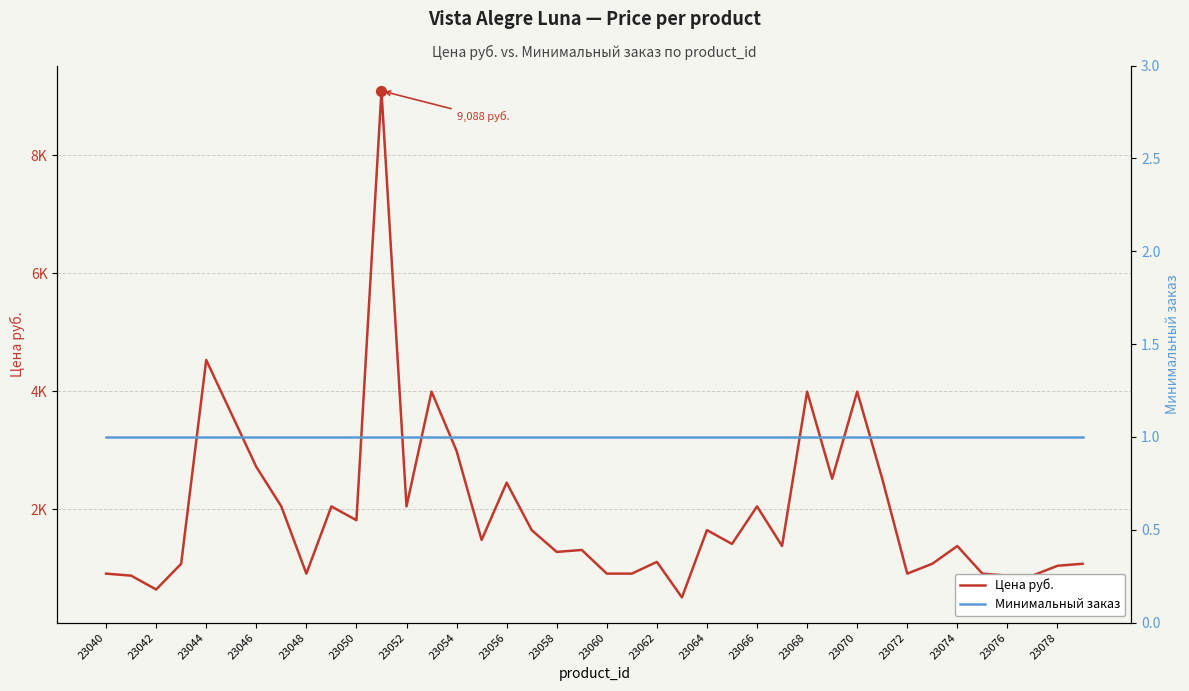

Which series has the largest Y range (max minus min)?

Цена руб.